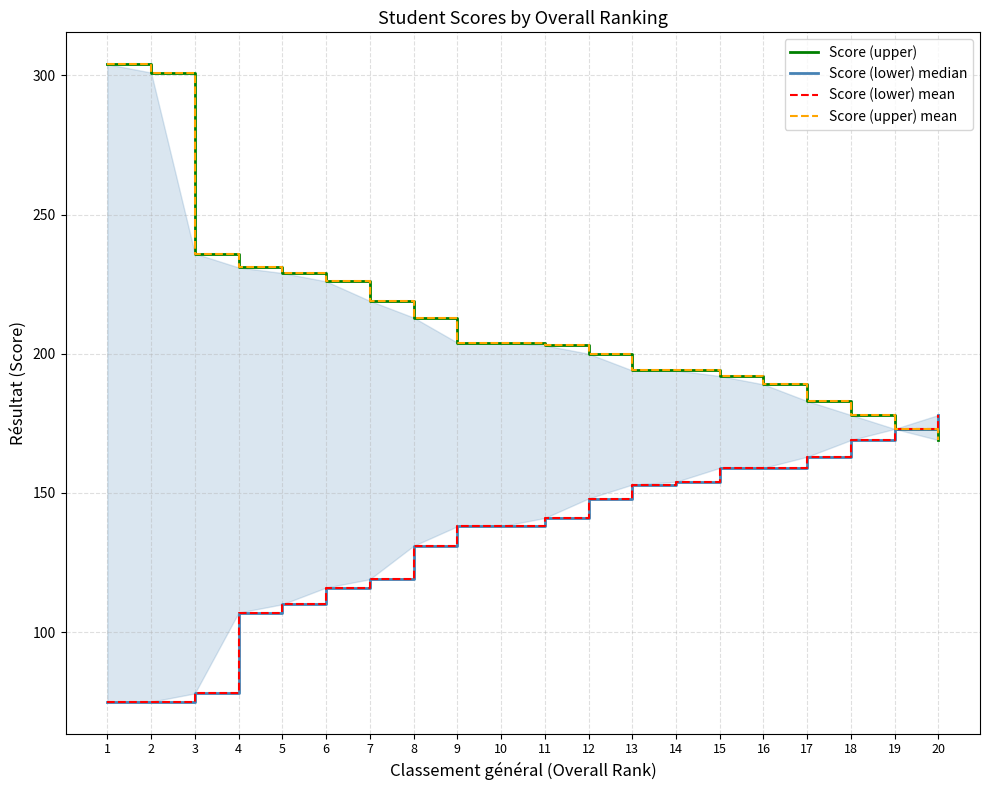

How many lines are shown in the chart?

4